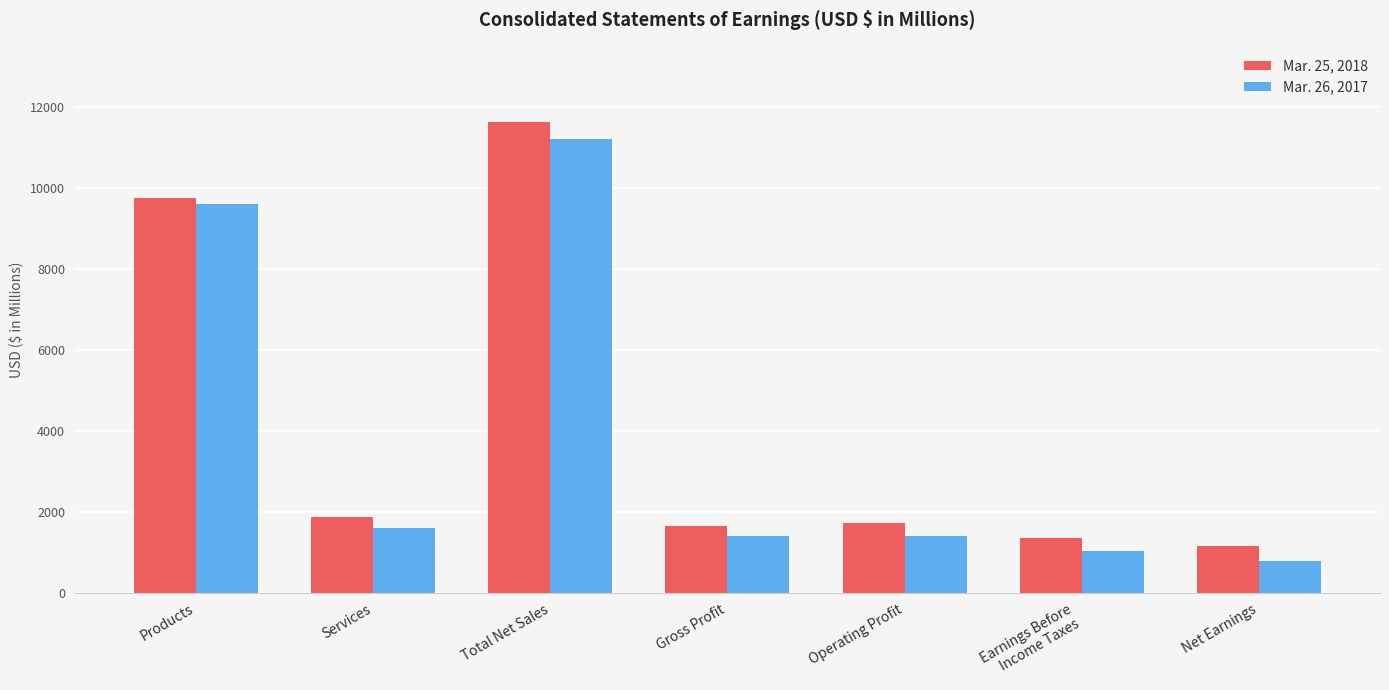

Where does the Mar. 26, 2017 series first go above 1406?

Products